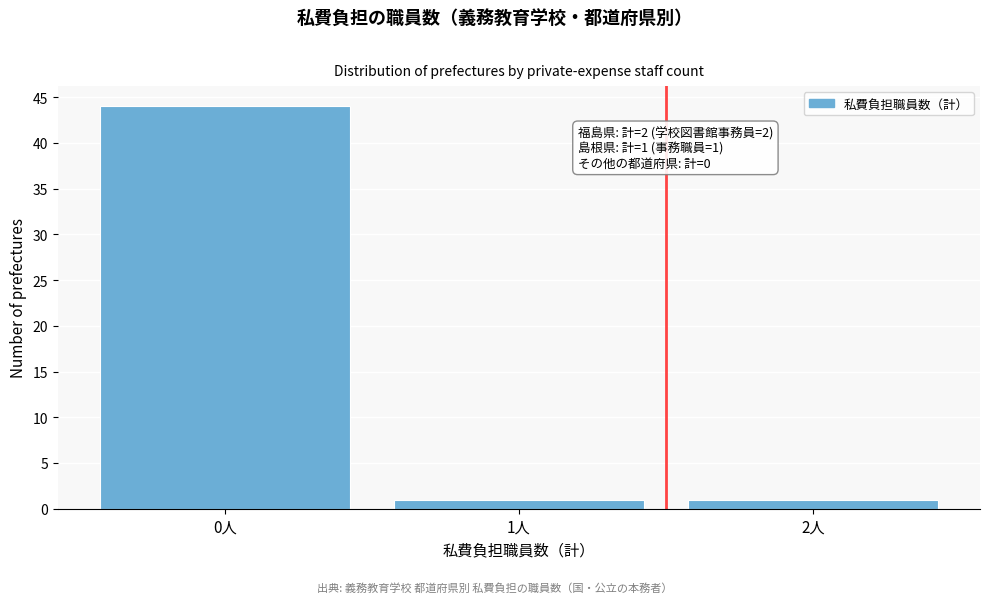

Over which range of the x-axis is the bar tallest?

-0.5 to 0.5